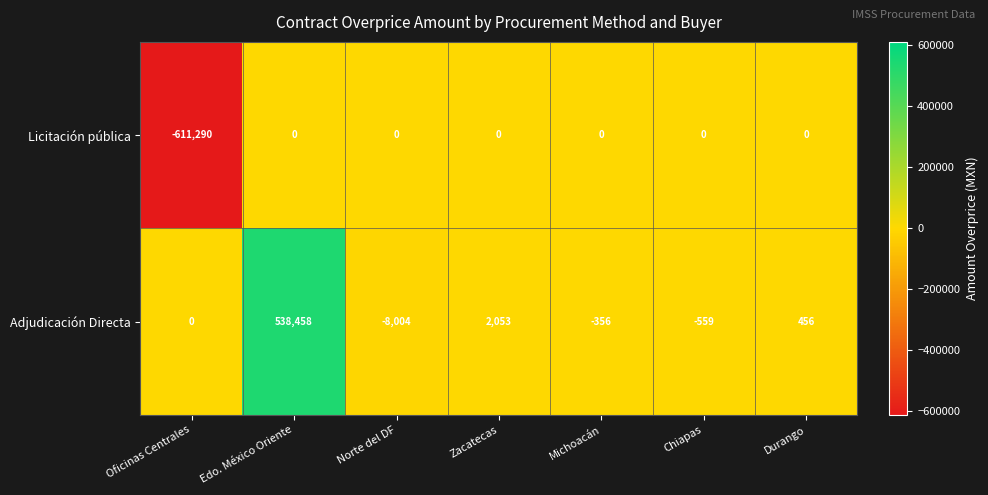

Reading right to left, what are all the values shown in this chart?

Licitación pública: 0	0	0	0	0	0	-611290
Adjudicación Directa: 456	-559	-356	2053	-8004	538458	0